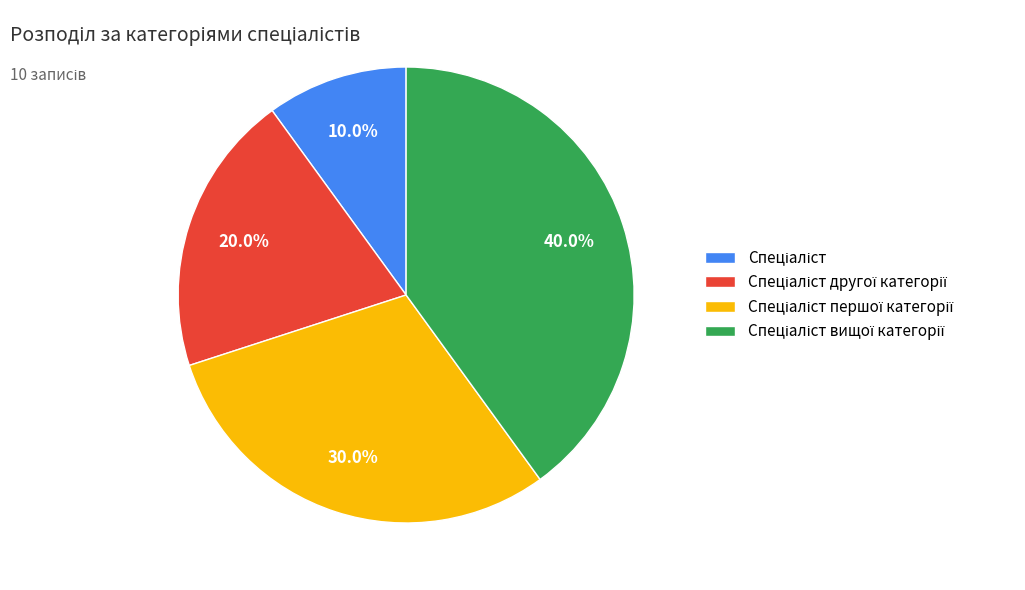

Is there a majority slice in this chart?

No